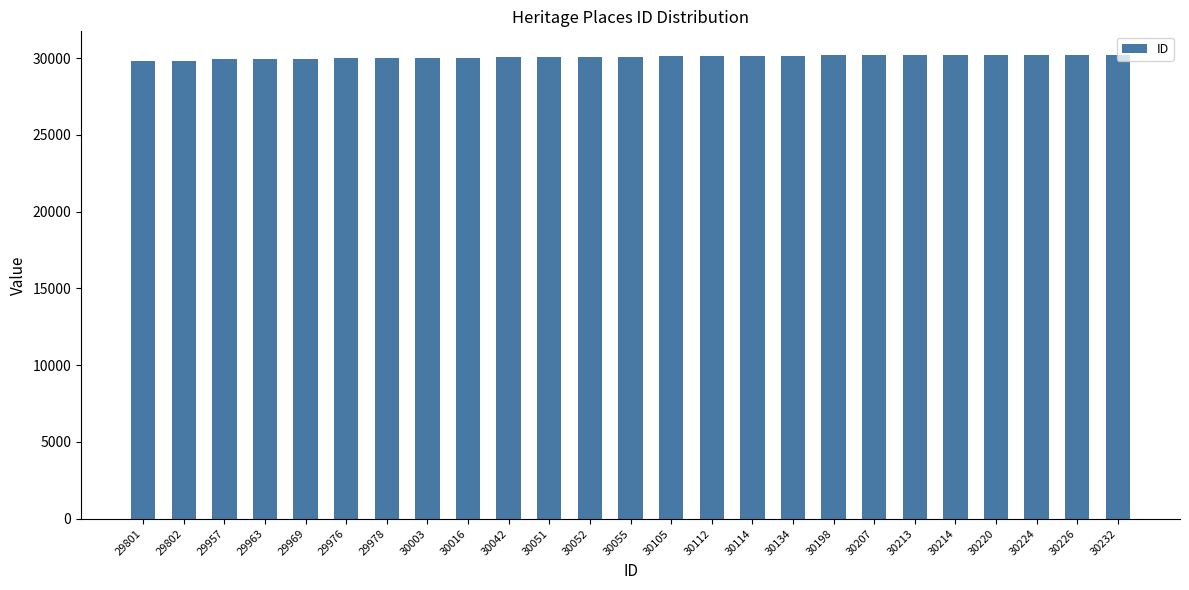

The chart shows a value of 53958 at 30042. True or false?

False